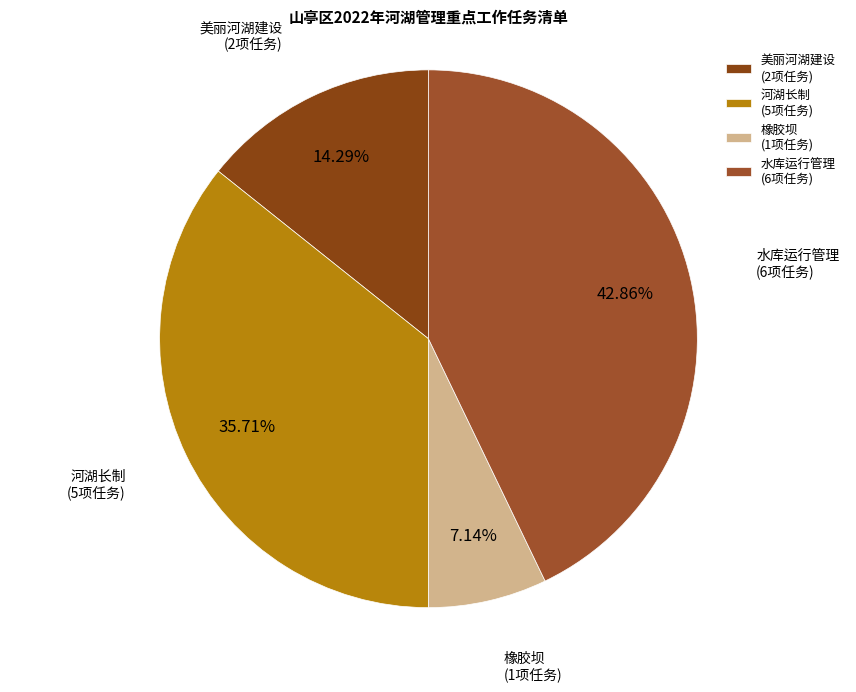

To the nearest percent, what is the combined percentage of 美丽河湖建设 and 水库运行管理?

57%